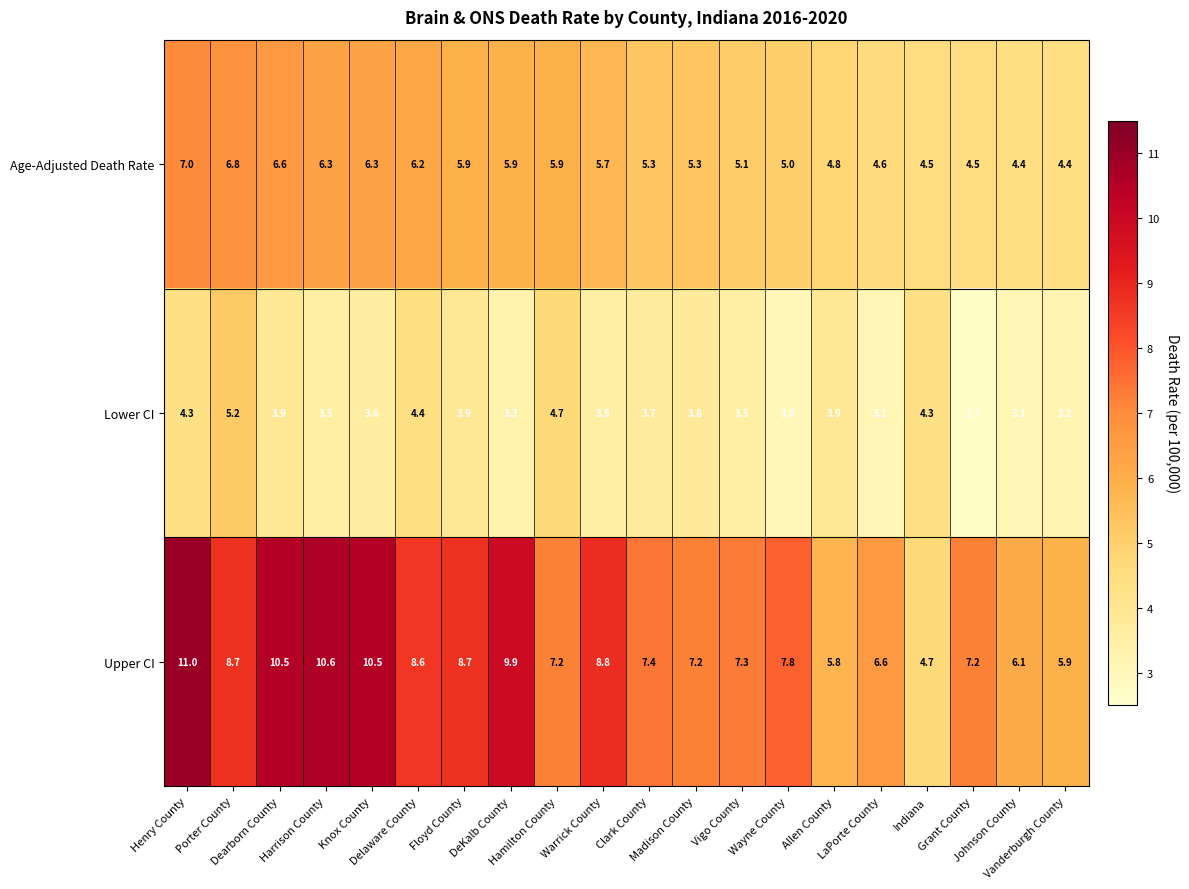

At how many categories does at least one series exceed 8?

9